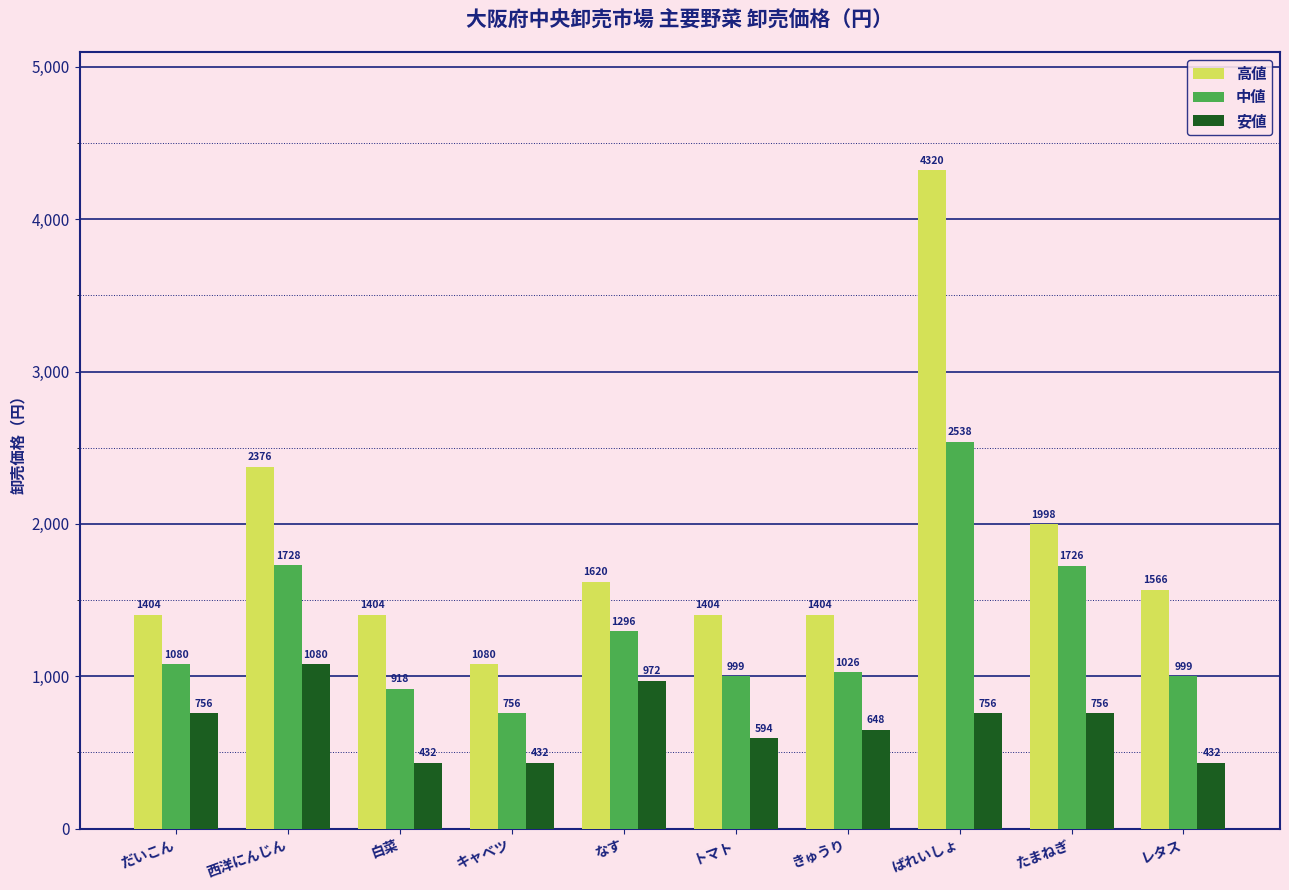

At how many categories does at least one series exceed 2458?

1